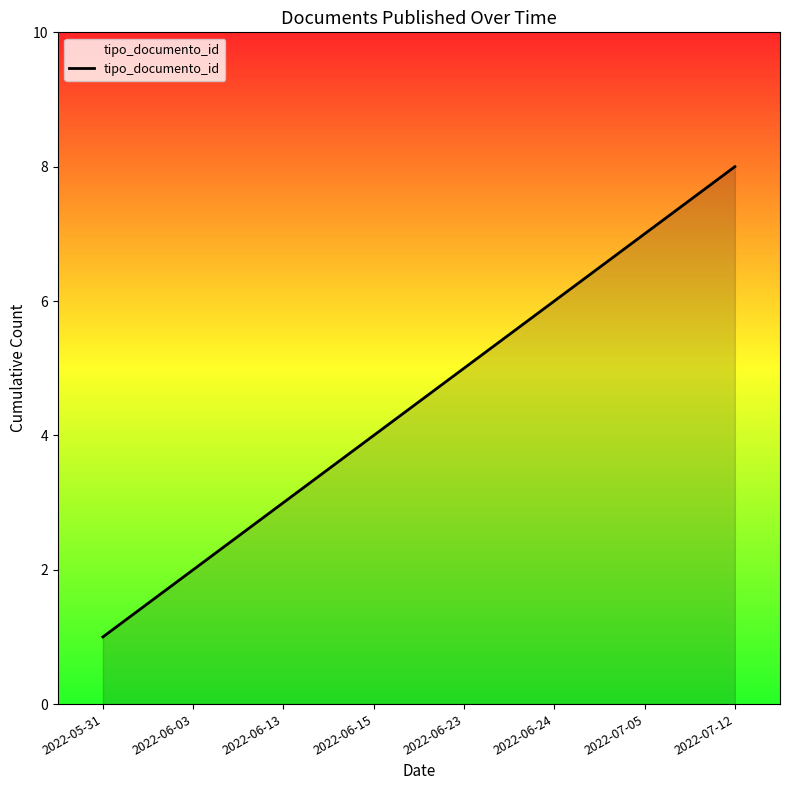

List the labels in order of value, largest first.

2022-07-12, 2022-07-05, 2022-06-24, 2022-06-23, 2022-06-15, 2022-06-13, 2022-06-03, 2022-05-31